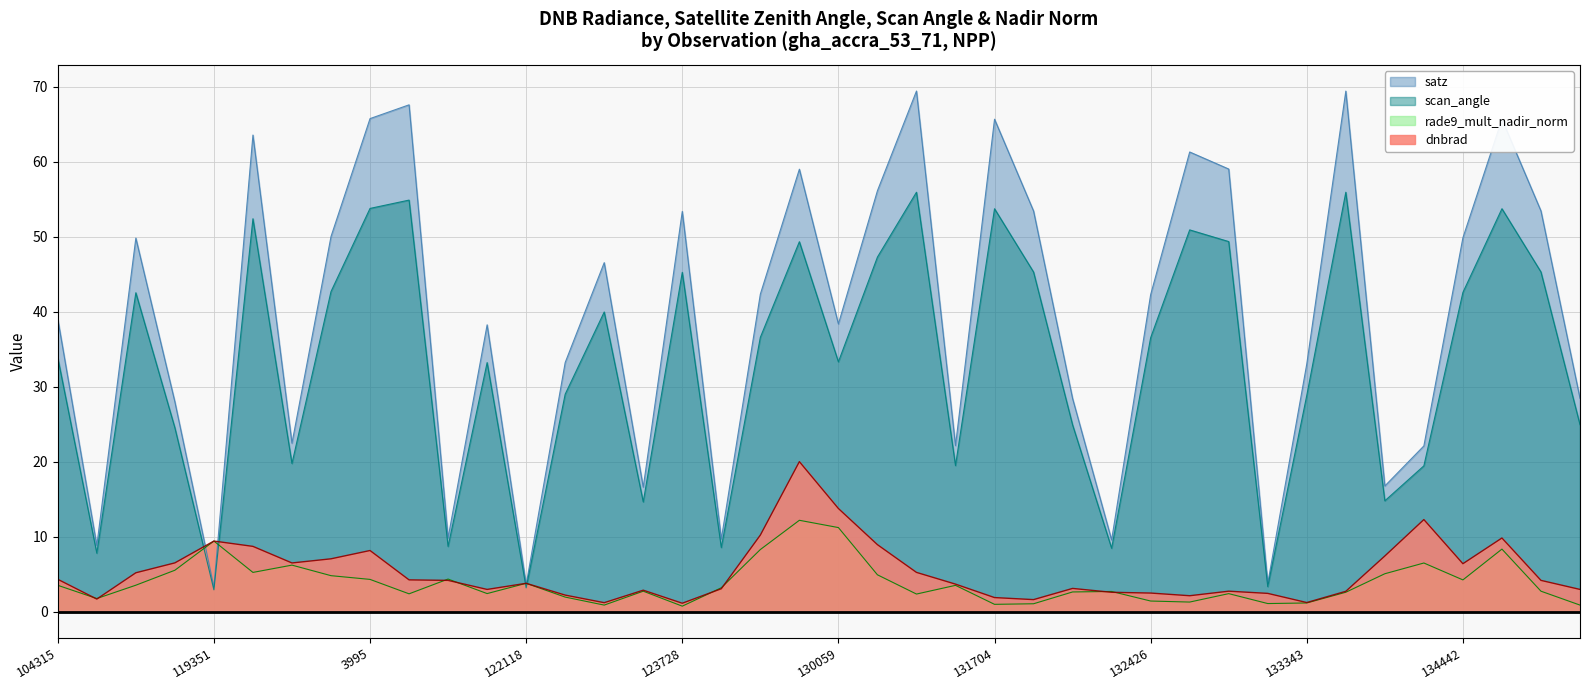

How many data points in rade9_mult_nadir_norm are above 3?

20